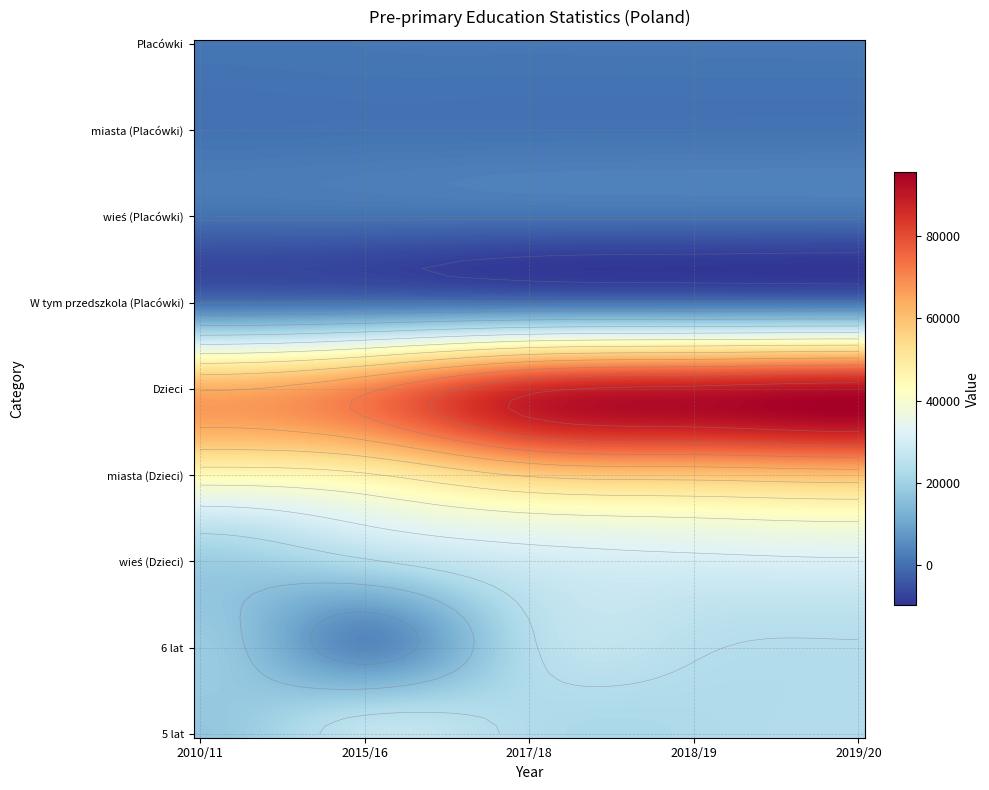

The value of wieś (Dzieci) at 2018/19 is 30728. True or false?

True